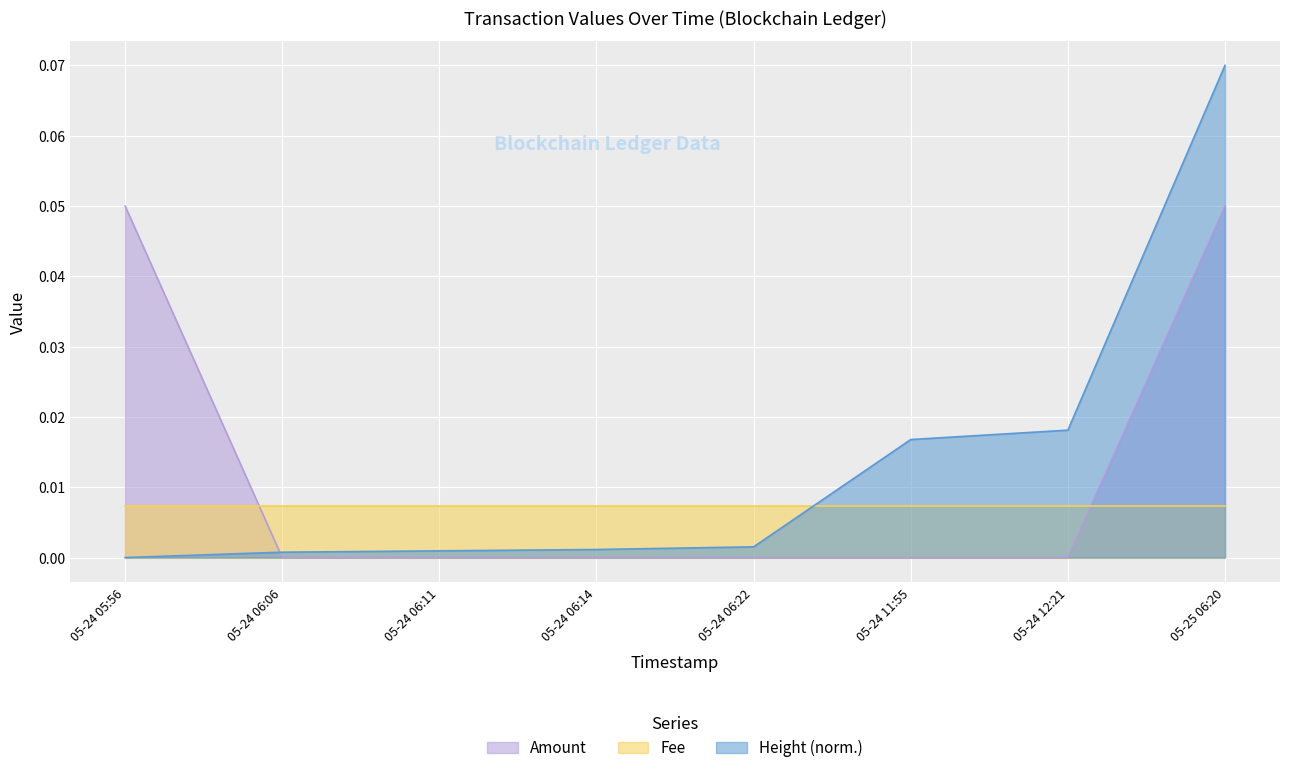

What are all the series names shown in the legend?

Amount, Fee, Height (norm.)